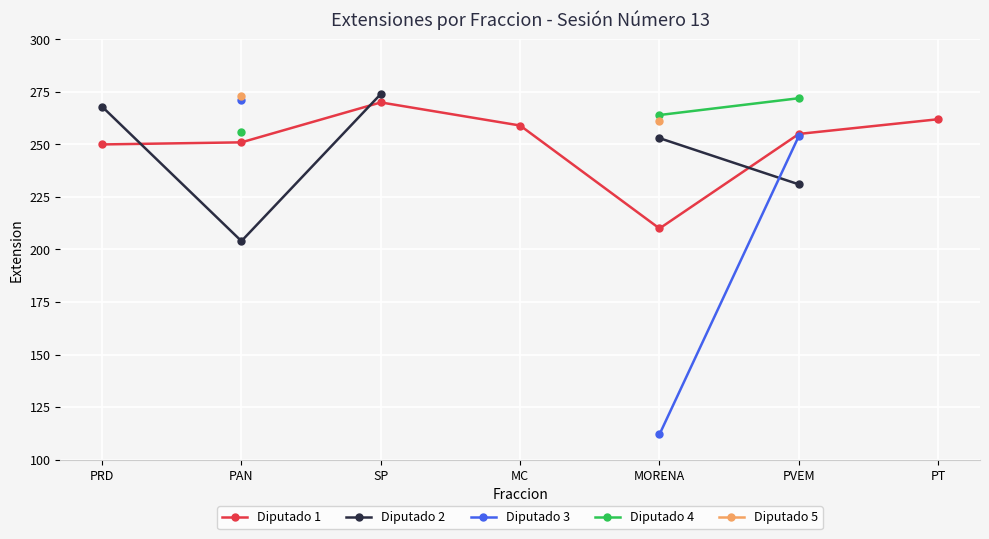

What is the maximum value for Diputado 1?

270